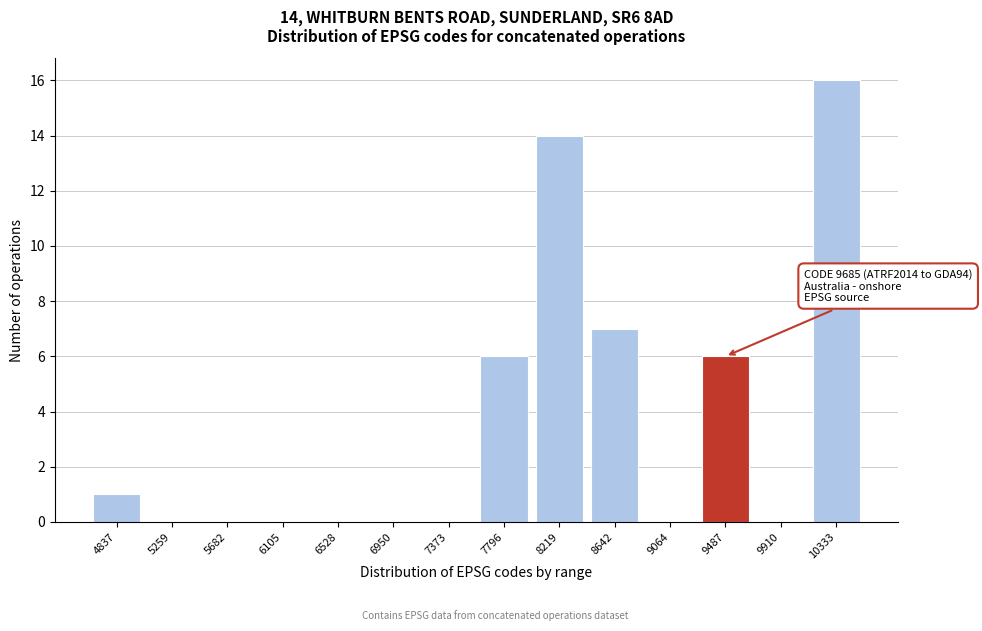

Reading left to right, extract all data points from this chart.

4837=1	5259=0	5682=0	6105=0	6528=0	6950=0	7373=0	7796=6	8219=14	8642=7	9064=0	9487=6	9910=0	10333=16